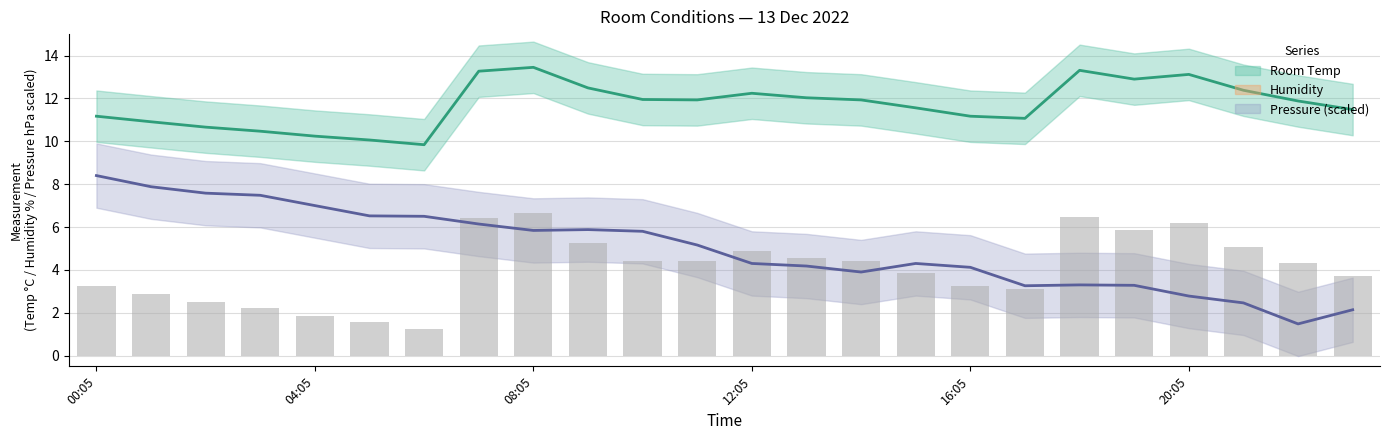

Between 07:05 and 09:05, which is larger?

07:05